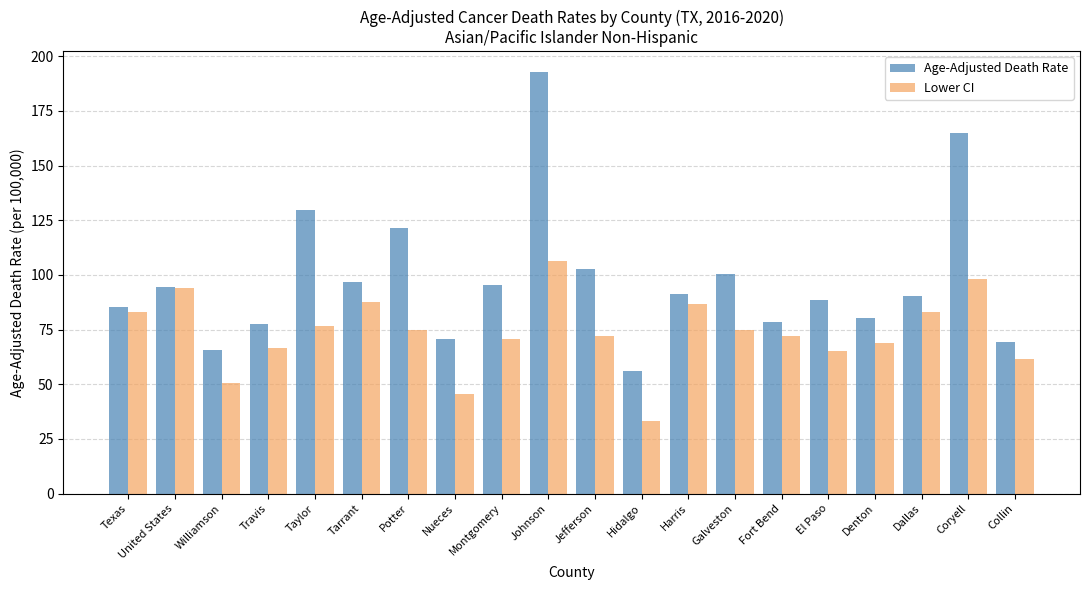

Is the value of Lower CI at El Paso greater than the value of Age-Adjusted Death Rate at Texas?

No